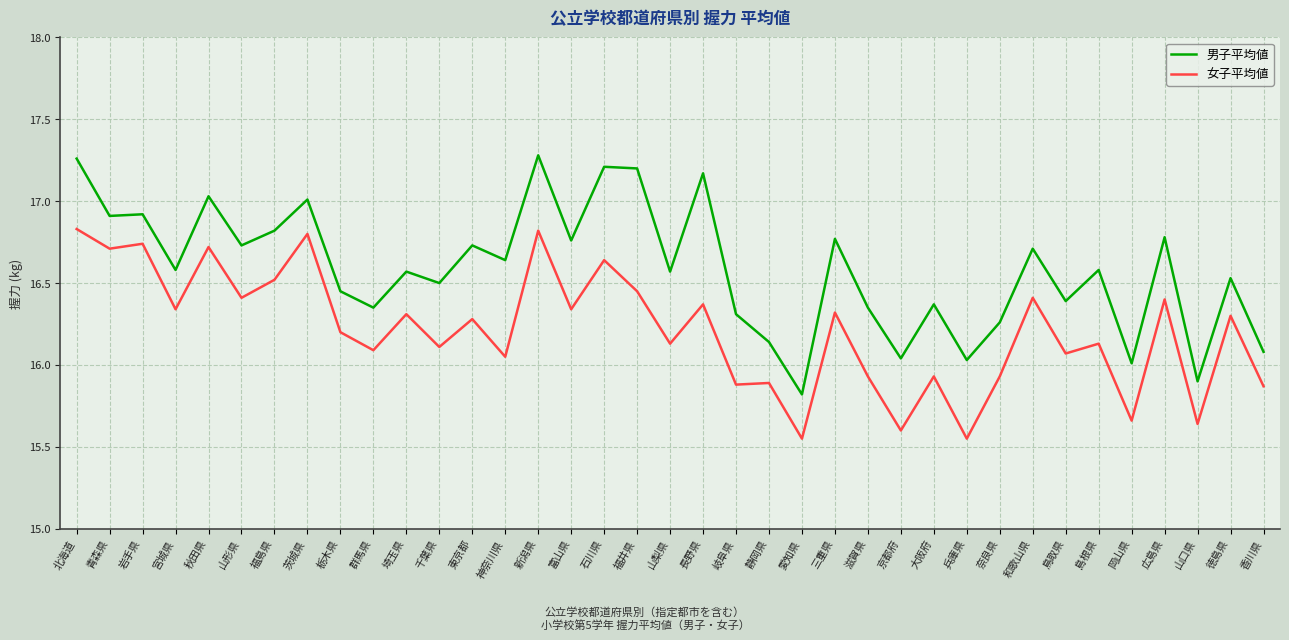

Is this an area chart (filled region under the line)?

No